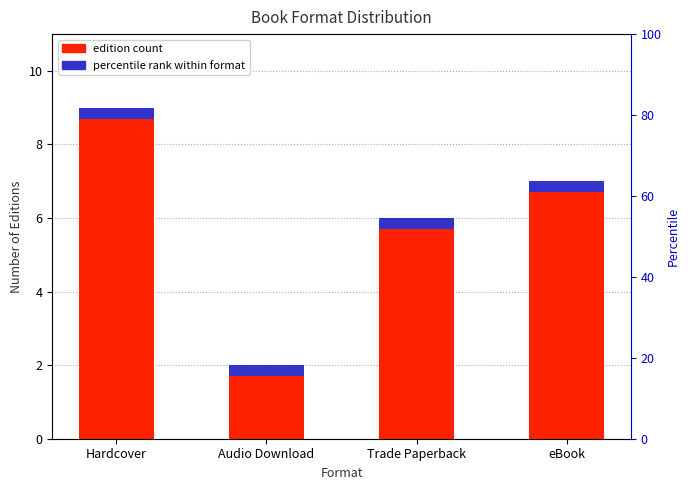

How many bars are there in total?

4